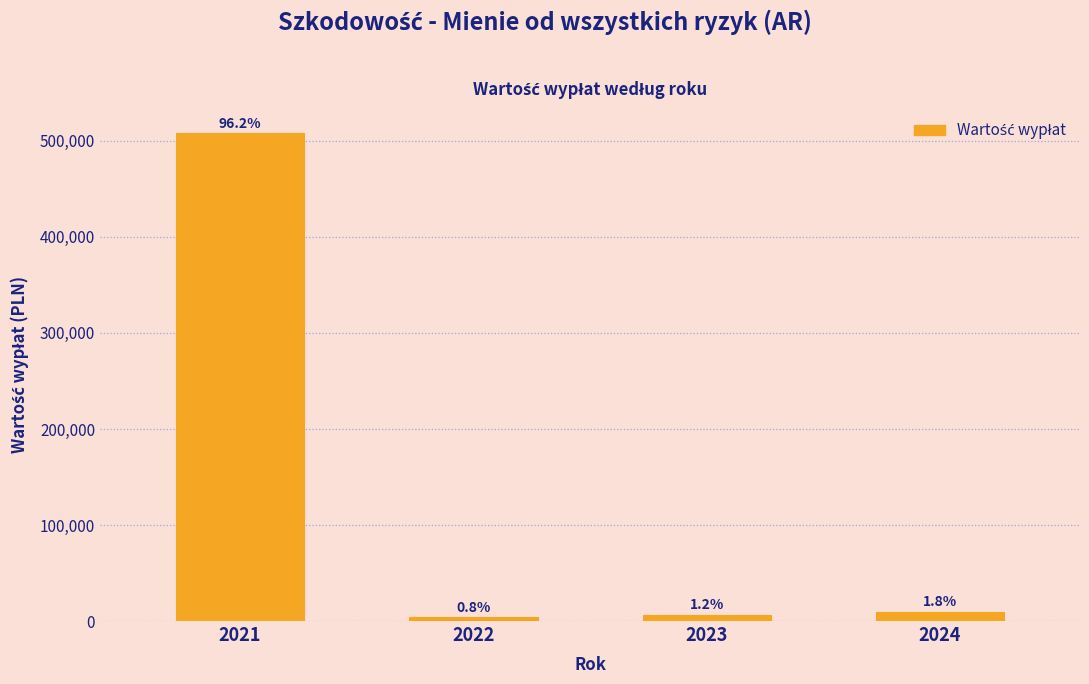

How many bars are there in total?

4